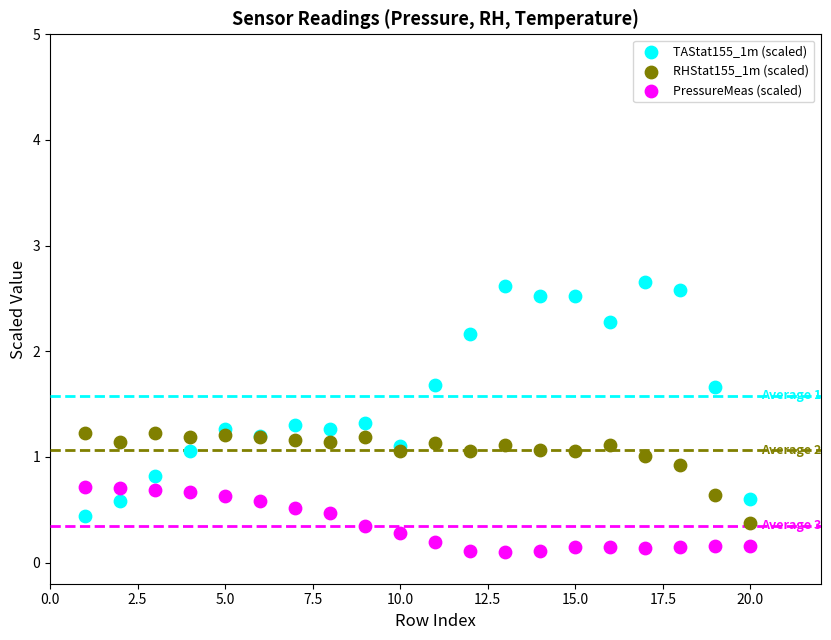

Which series contains the highest Y value?

TAStat155_1m (scaled)